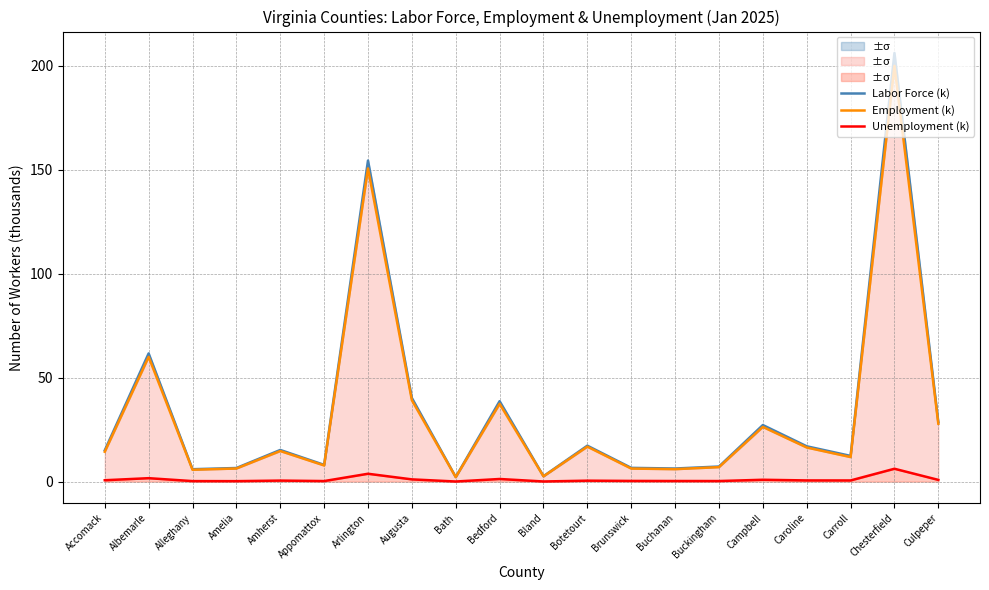

Rank the series at Culpeper from highest to lowest value.

Labor Force (k), Employment (k), Unemployment (k)